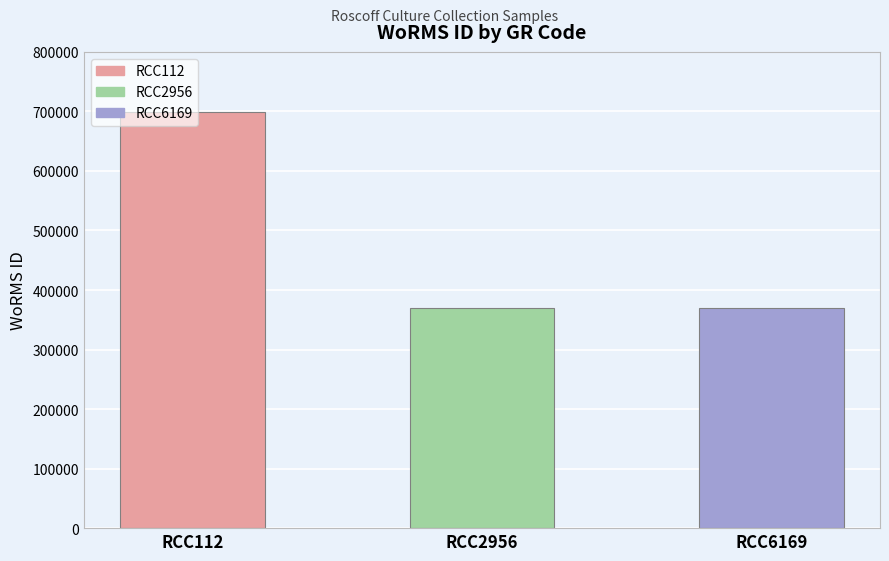

What is the change in value from RCC112 to RCC6169?

-329913